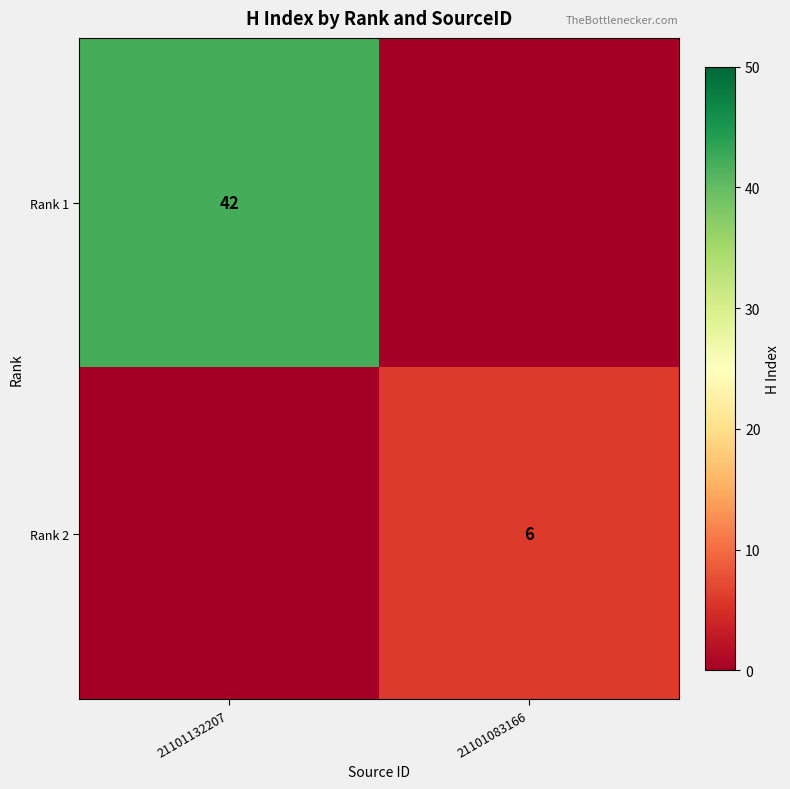

The value of Rank 2 at 21101083166 is 6. True or false?

True